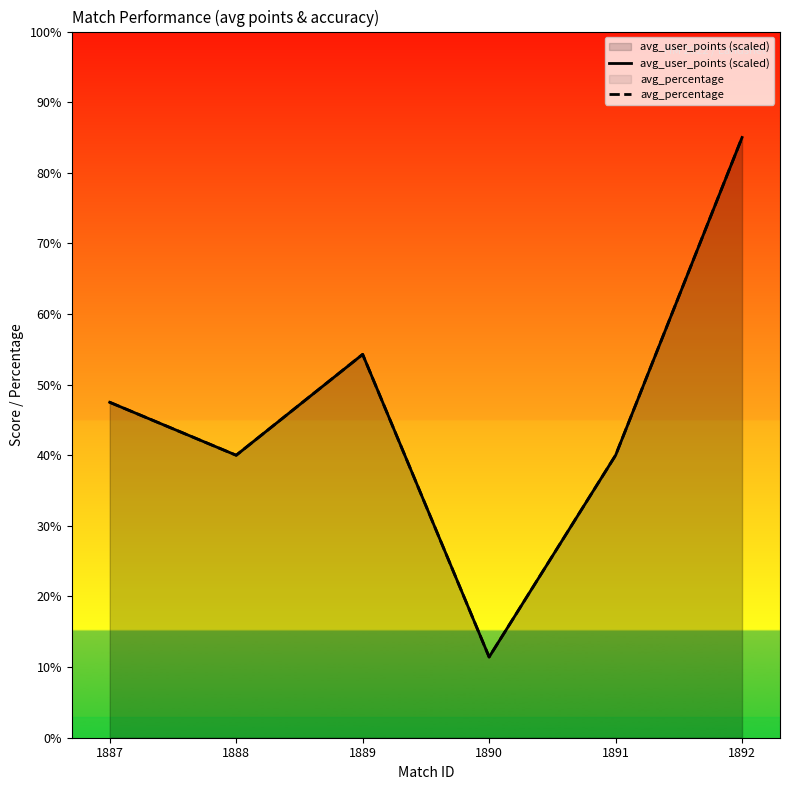

What is the difference between the avg_user_points (scaled) values at 1887 and 1892?

37.5